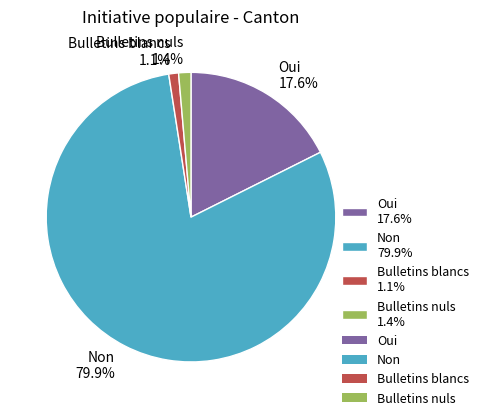

The Bulletins blancs slice represents 7% of the pie. True or false?

False